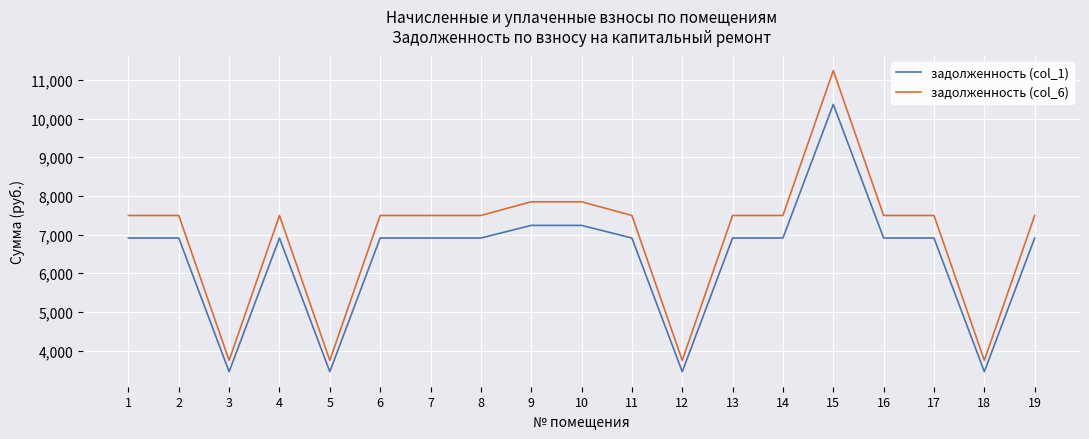

True or false: задолженность (col_1) and задолженность (col_6) cross at least once.

False